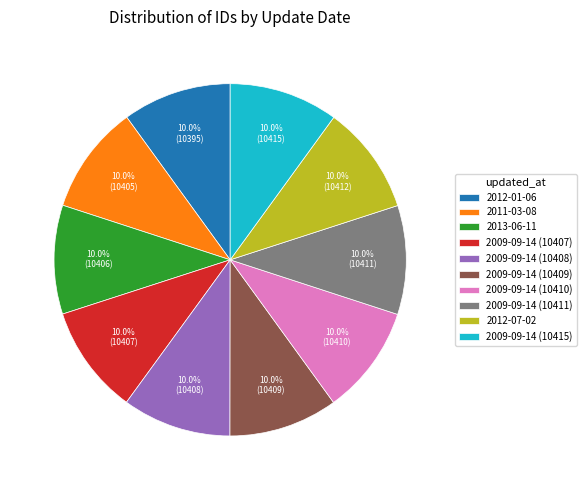

Is it true that 2009-09-14 (10408) is 10% of the pie?

True